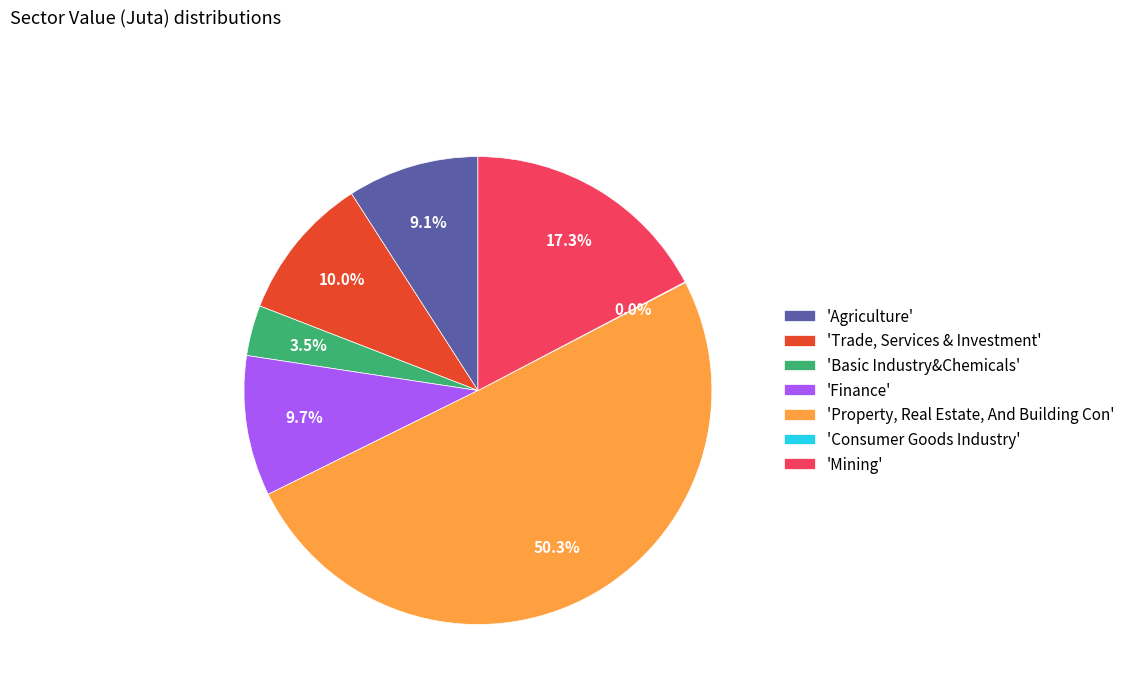

What percentage do 'Finance' and 'Agriculture' together represent?

18.8%